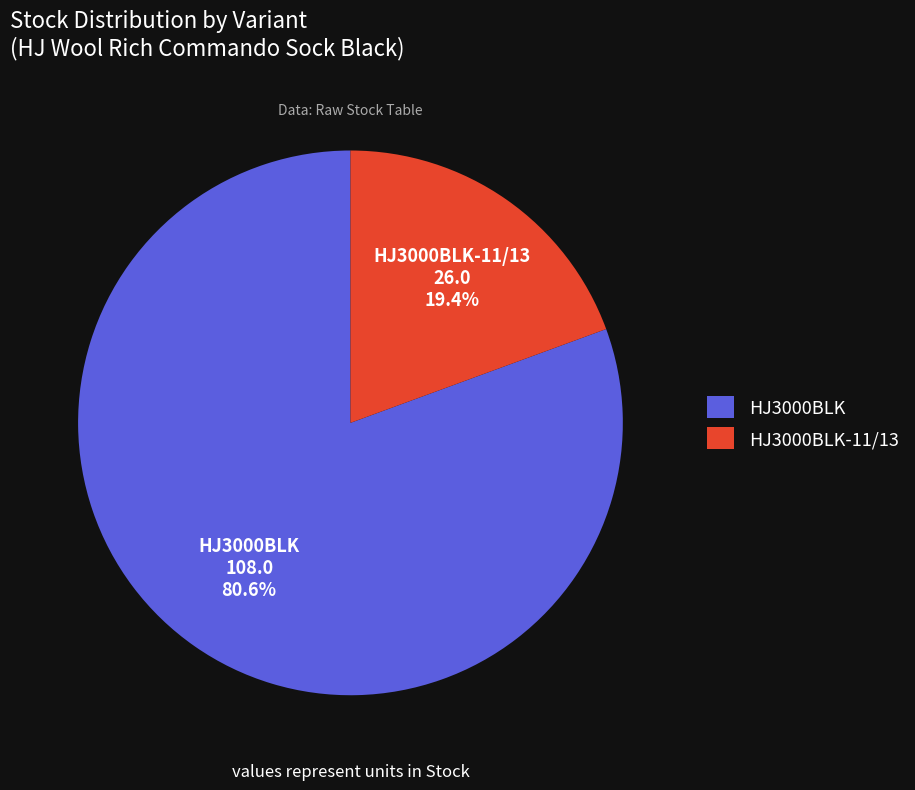

Approximately how many times larger is the value at HJ3000BLK-11/13 compared to HJ3000BLK?

0.2